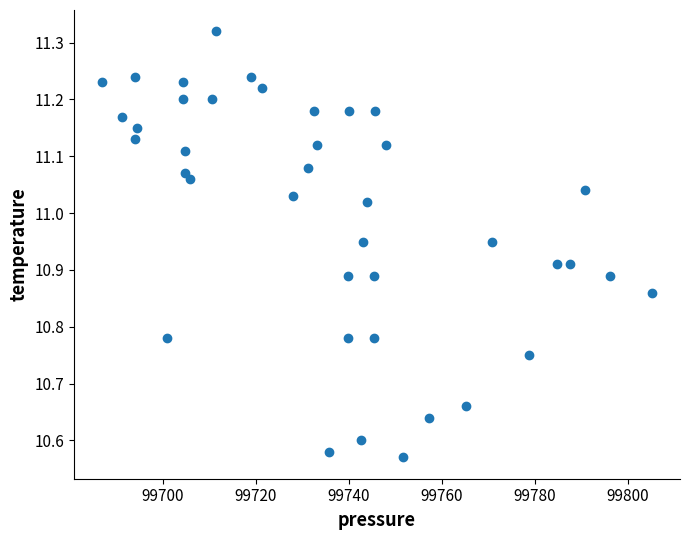

What is the range of X values (max minus min)?

118.5